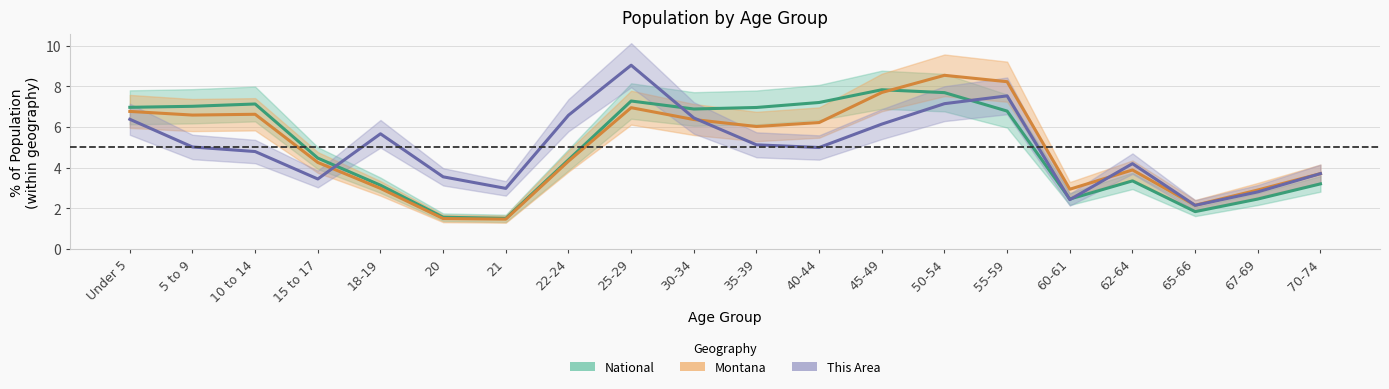

Which has a higher value, 55-59 or 5 to 9?

55-59